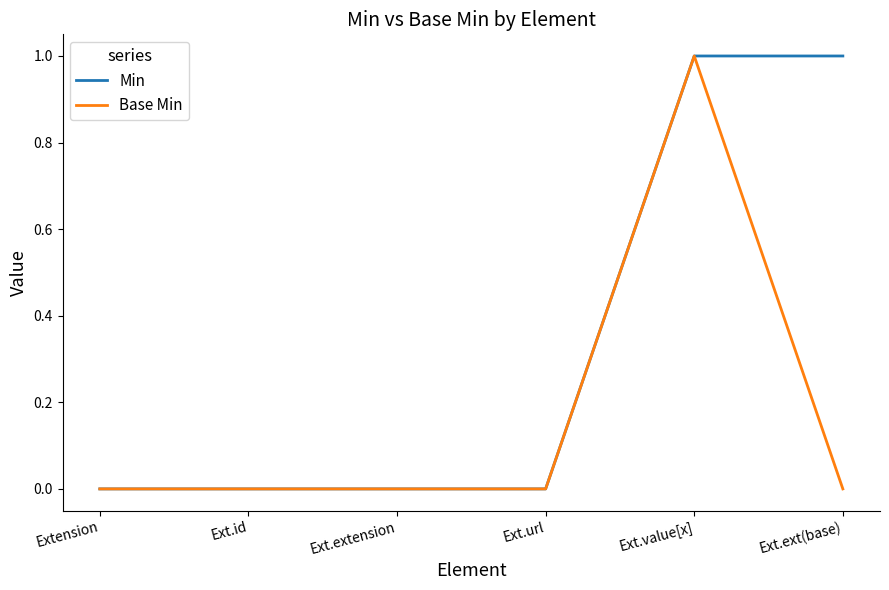

Which series changed the most between Ext.extension and Ext.ext(base)?

Min